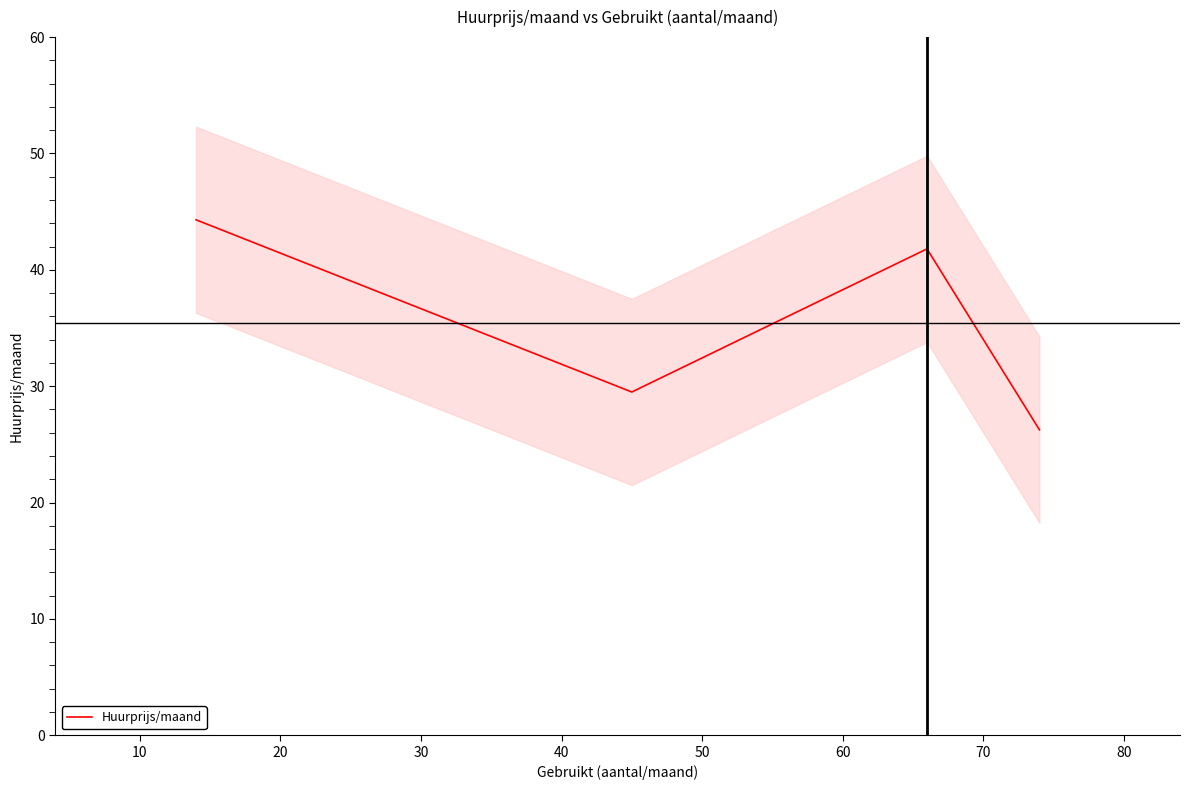

Rank the categories by value from lowest to highest.

30, 10, 20, 0